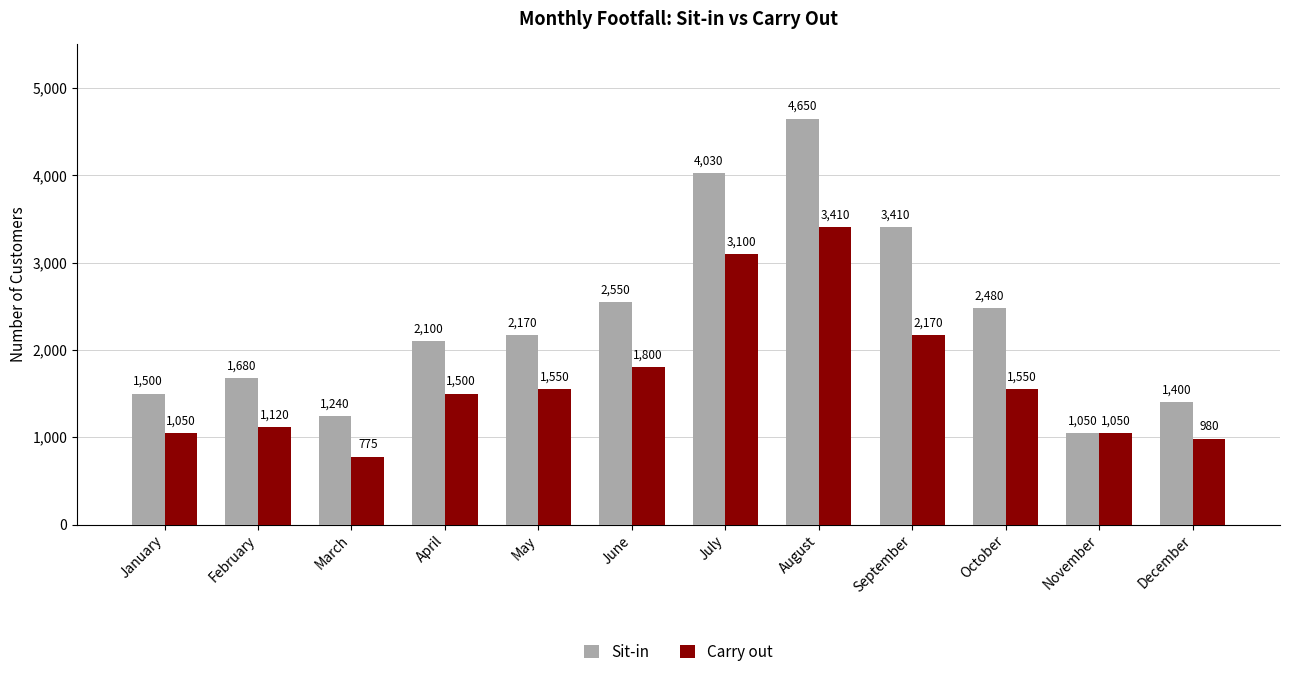

List the series in order of their peak value, lowest first.

Carry out, Sit-in